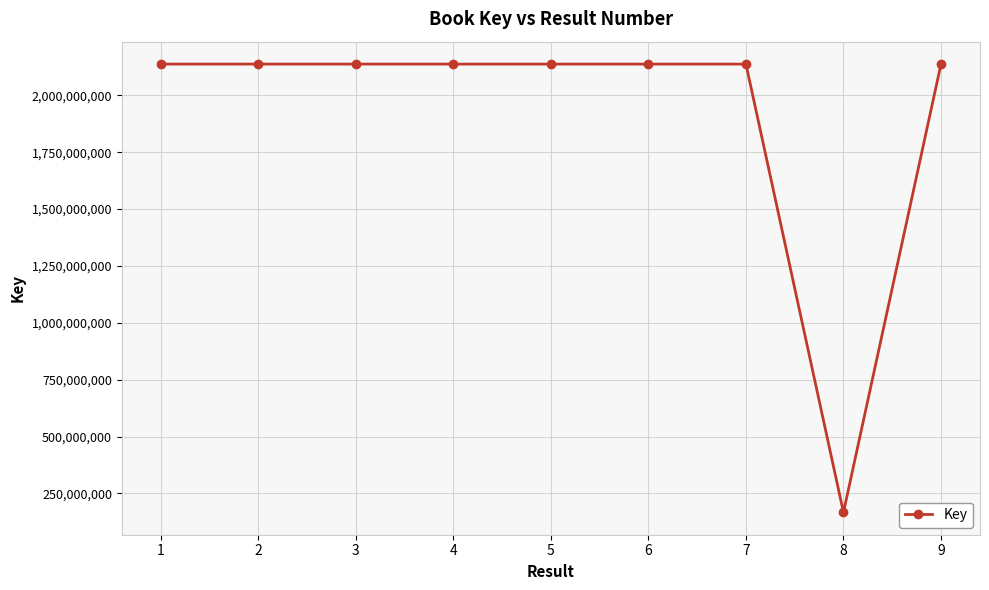

What is the change in value from 3 to 7?

-53270